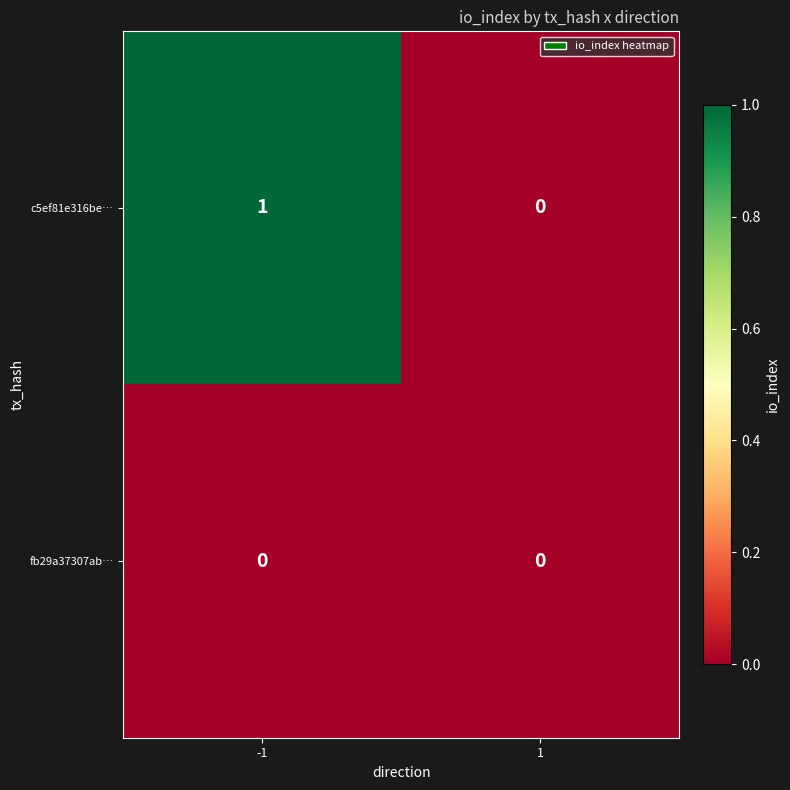

Rank the series by their maximum value, from highest to lowest.

c5ef81e316be…, fb29a37307ab…